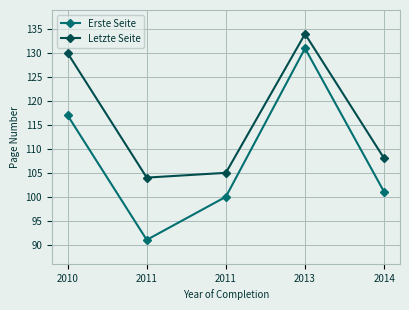

Which has a higher value, 2011 or 2013?

2013